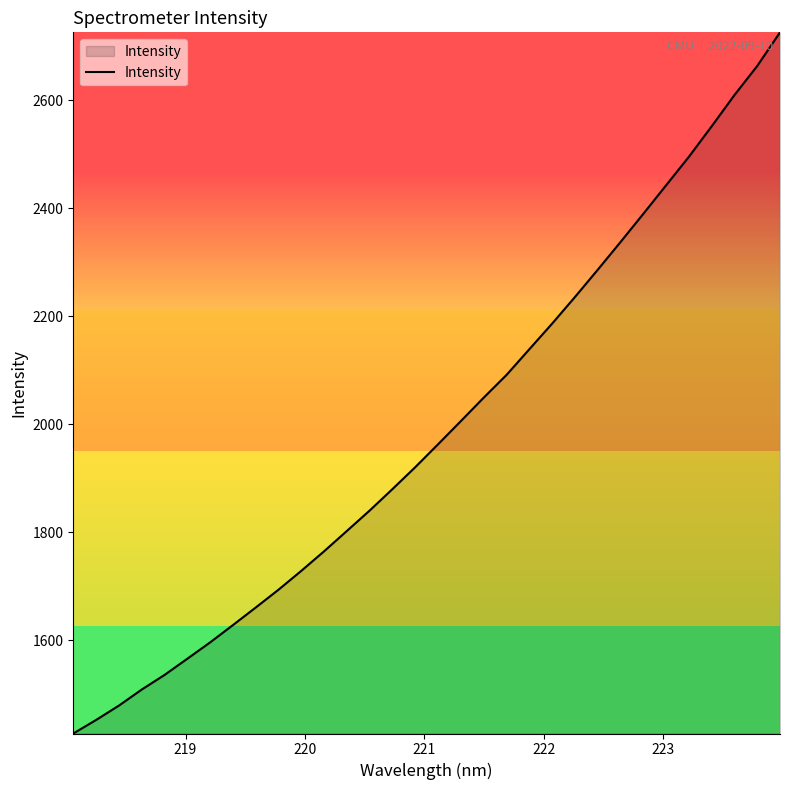

What is the greatest value displayed?

2725.4